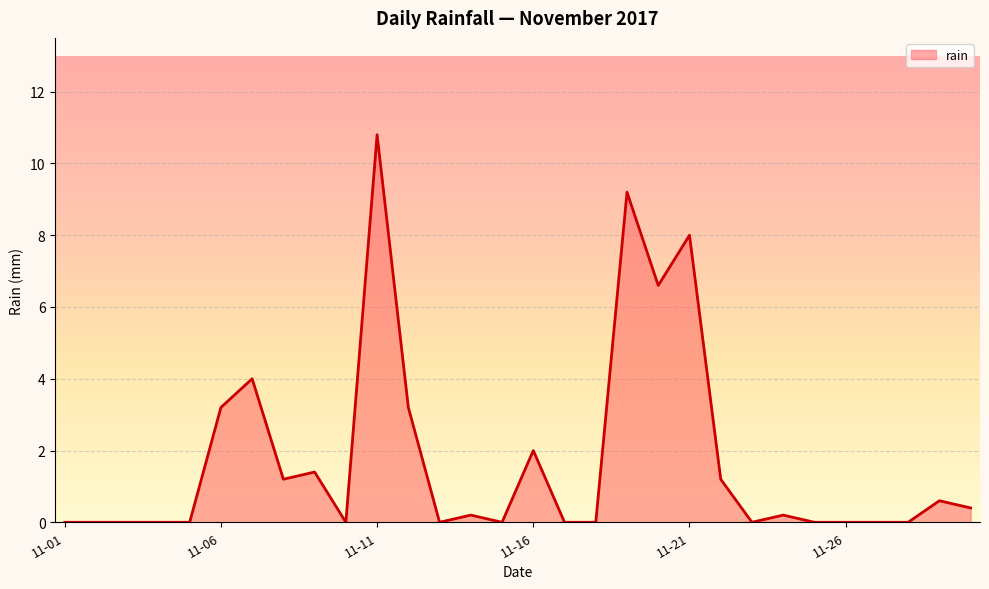

What is the greatest value displayed?

10.8